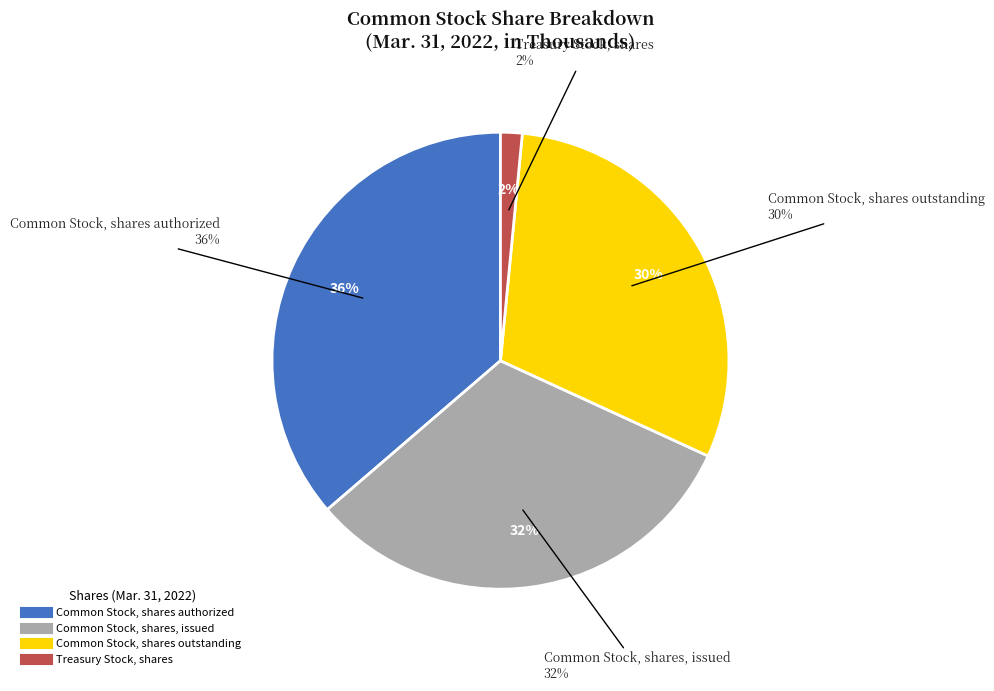

To the nearest percent, what is the combined percentage of Common Stock, shares authorized and Treasury Stock, shares?

38%